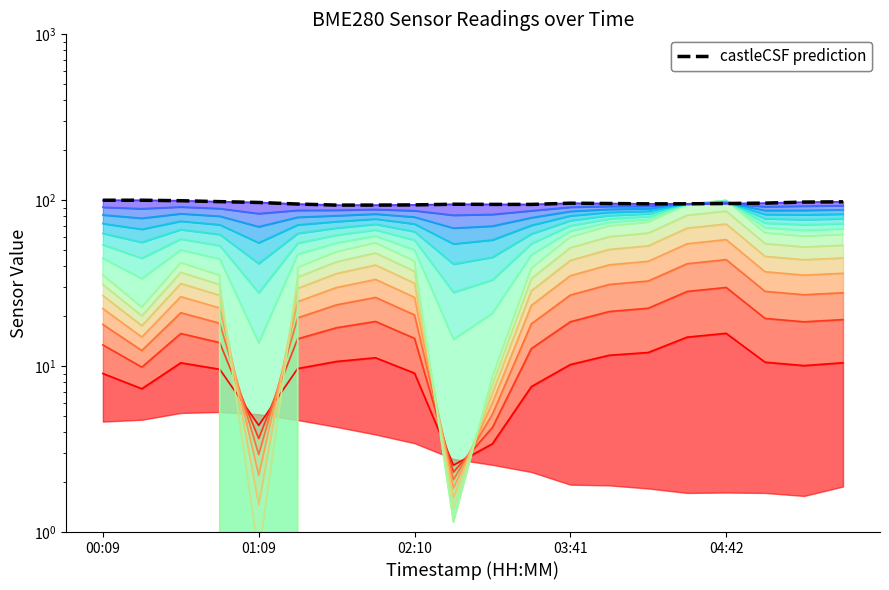

At how many categories does at least one series exceed 24?

20